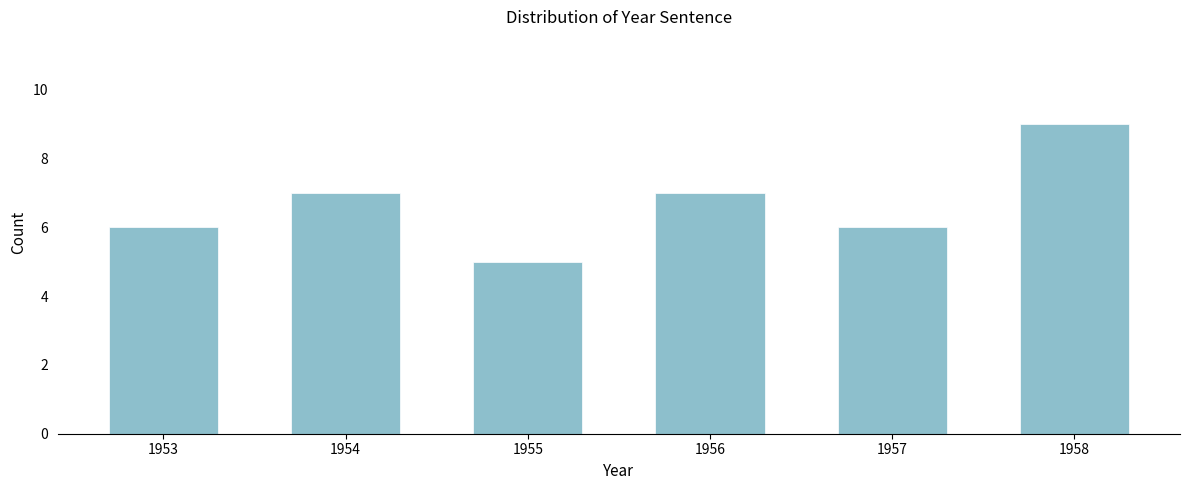

Reading right to left, transcribe all the data shown in this chart.

1958=9	1957=6	1956=7	1955=5	1954=7	1953=6